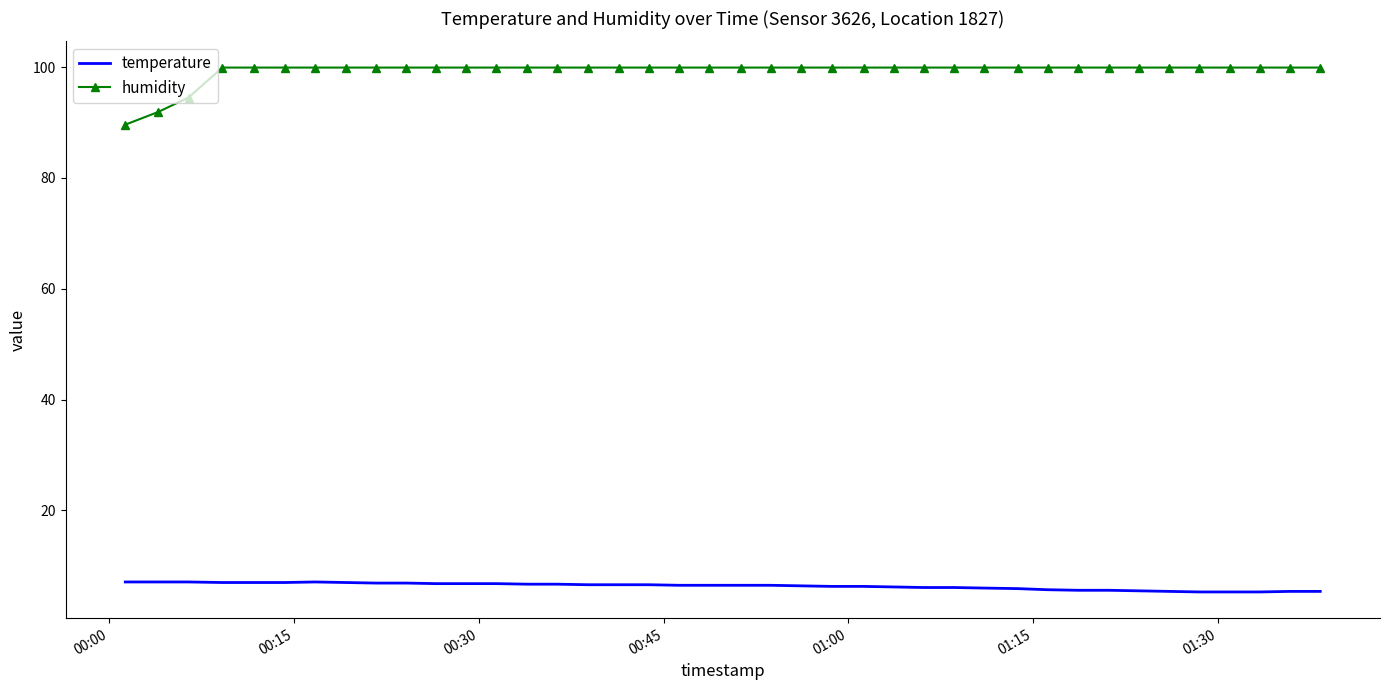

What is the maximum value for temperature?

7.1